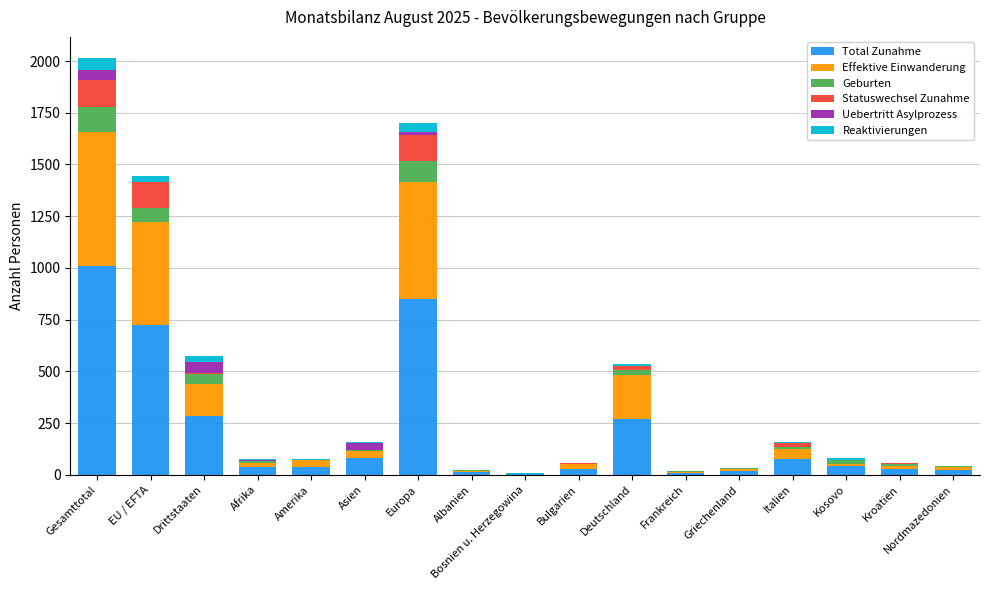

At which label does Total Zunahme reach its peak?

Gesamttotal